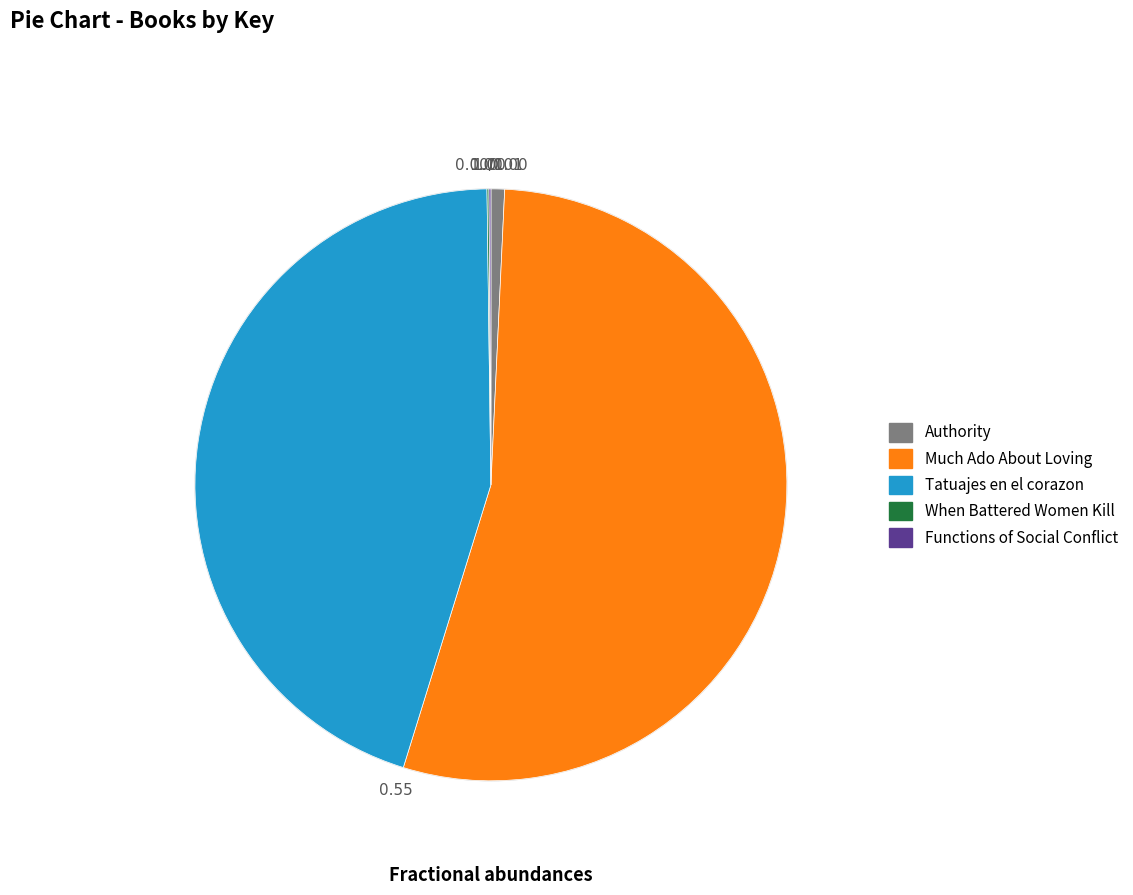

What is the largest slice in the pie chart?

Much Ado About Loving